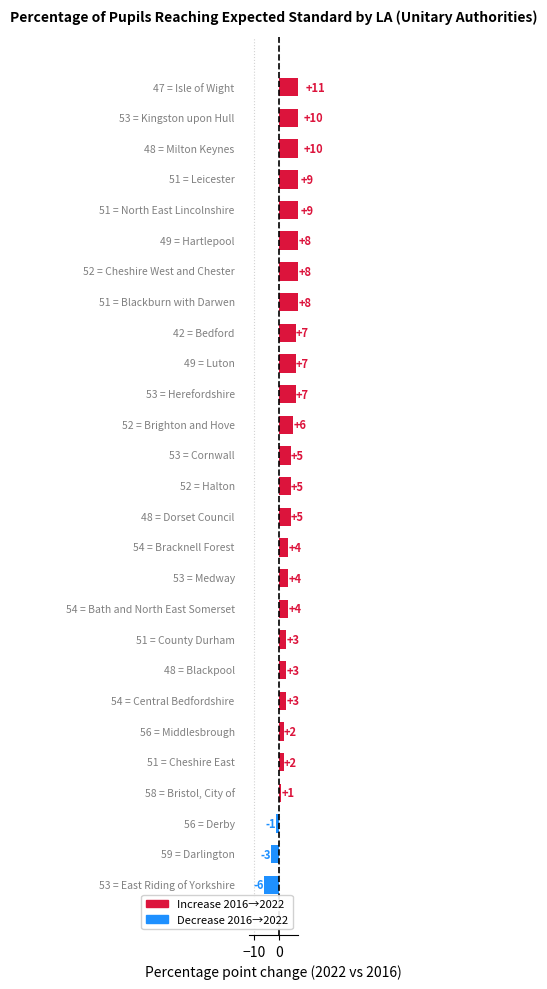

Reading left to right, extract all data points from this chart.

2016: Bath and North East Somerset=54	Bedford=42	Blackburn with Darwen=51	Blackpool=48	Bracknell Forest=54	Brighton and Hove=52	Bristol, City of=58	Central Bedfordshire=54	Cheshire East=51	Cheshire West and Chester=52	Cornwall=53	County Durham=51	Darlington=59	Derby=56	Dorset Council=48	East Riding of Yorkshire=53	Halton=52	Hartlepool=49	Herefordshire=53	Isle of Wight=47	Kingston upon Hull=53	Leicester=51	Luton=49	Medway=53	Middlesbrough=56	Milton Keynes=48	North East Lincolnshire=51
2022: Bath and North East Somerset=58	Bedford=49	Blackburn with Darwen=59	Blackpool=51	Bracknell Forest=58	Brighton and Hove=58	Bristol, City of=59	Central Bedfordshire=57	Cheshire East=53	Cheshire West and Chester=60	Cornwall=58	County Durham=54	Darlington=56	Derby=55	Dorset Council=53	East Riding of Yorkshire=47	Halton=57	Hartlepool=57	Herefordshire=60	Isle of Wight=58	Kingston upon Hull=63	Leicester=60	Luton=56	Medway=57	Middlesbrough=58	Milton Keynes=58	North East Lincolnshire=60